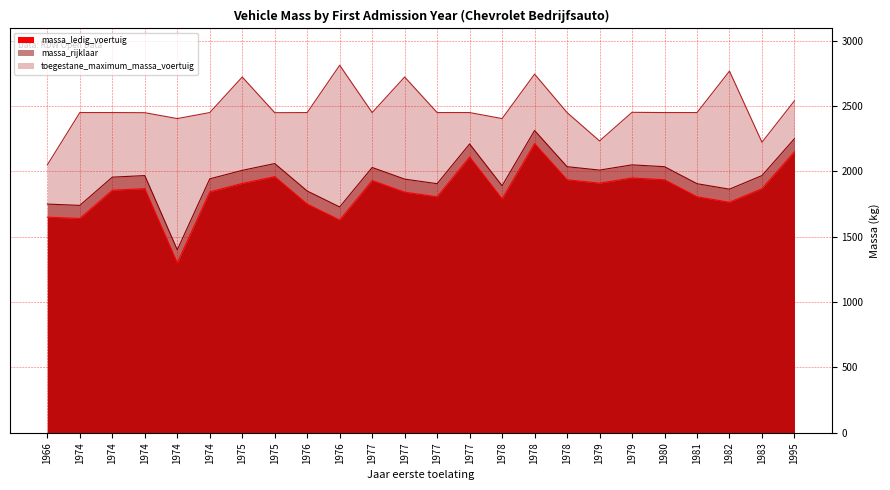

What is the spread (max minus min) of values at 1966?

400